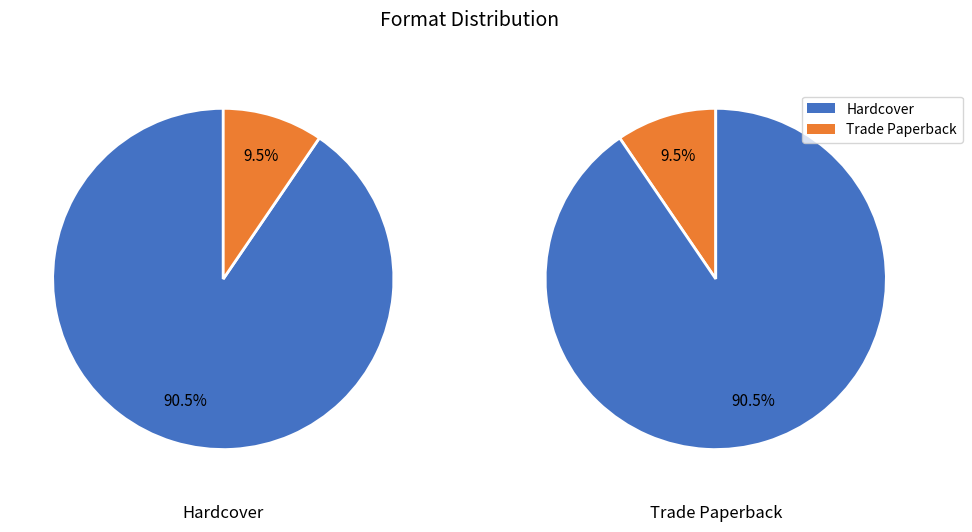

Count the number of slices in the pie.

2